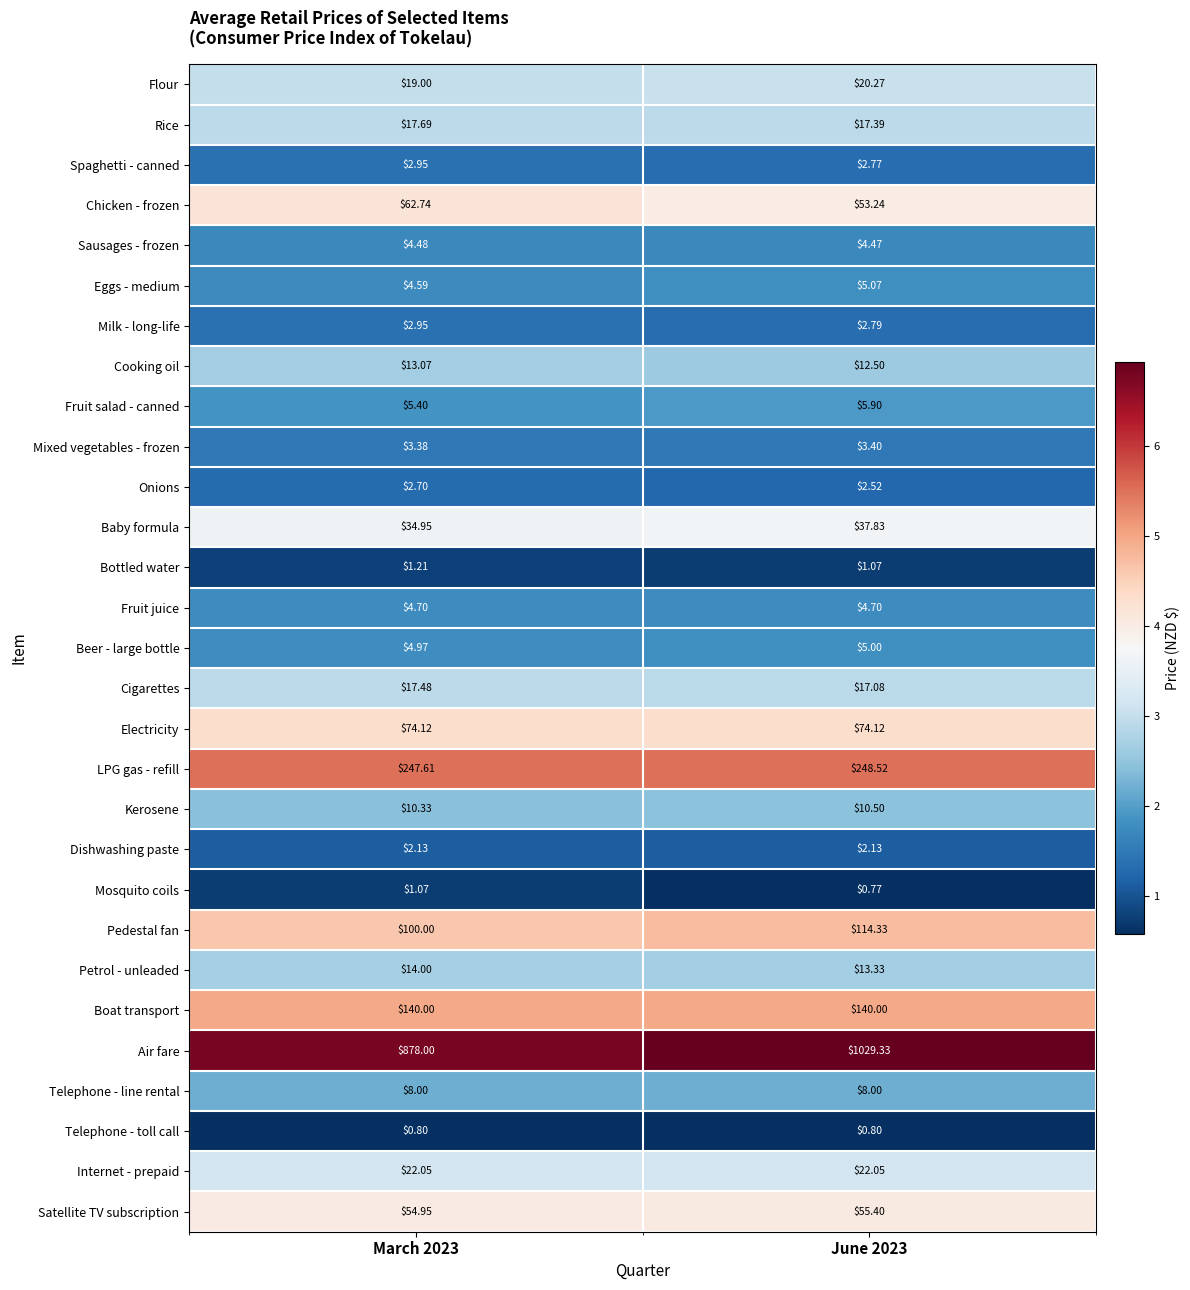

Which label corresponds to the largest value in the chart?

June 2023